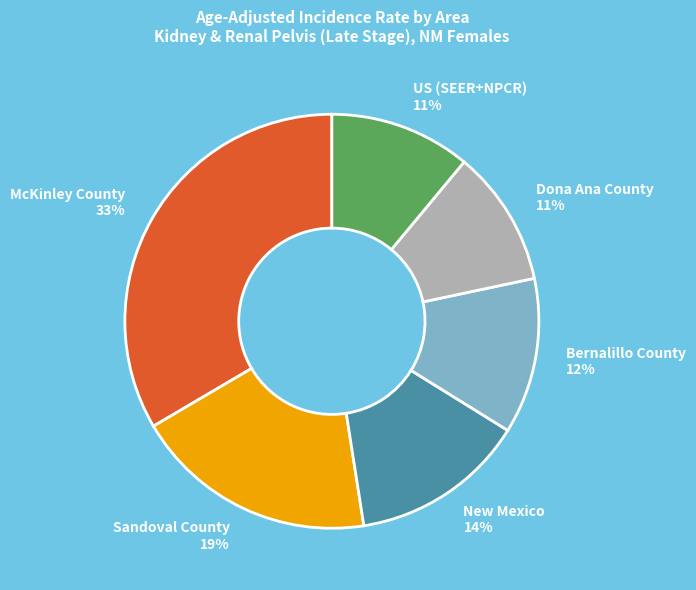

Which has a higher value, Dona Ana County or Bernalillo County?

Bernalillo County